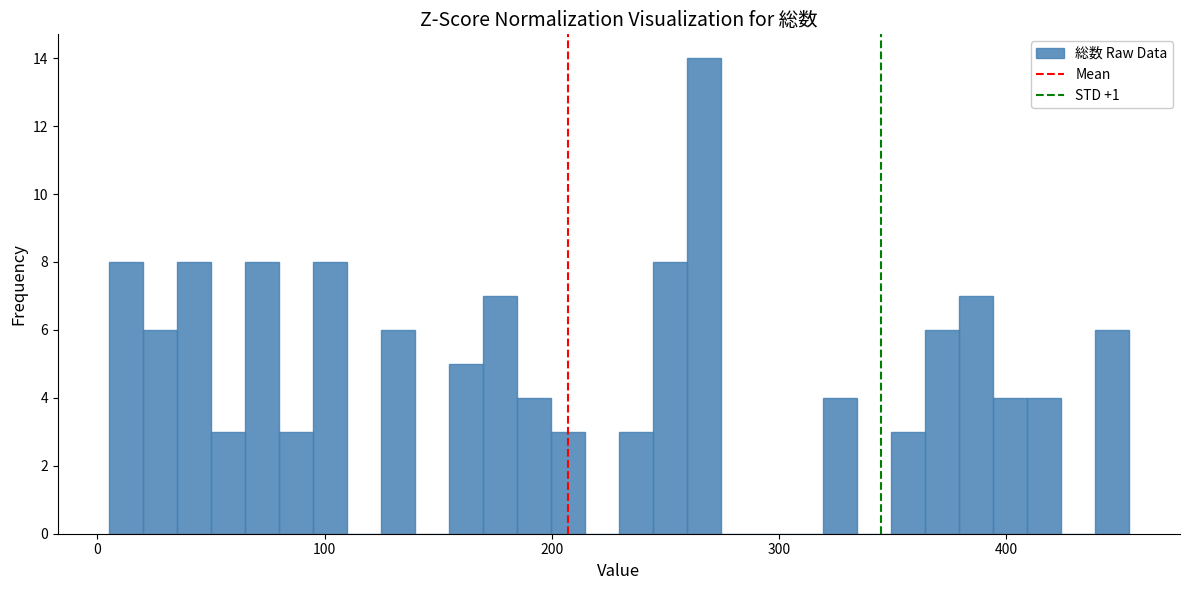

Around what value on the x-axis is the tallest bar? Give the approximate position of its centre, as read against the axis.

270